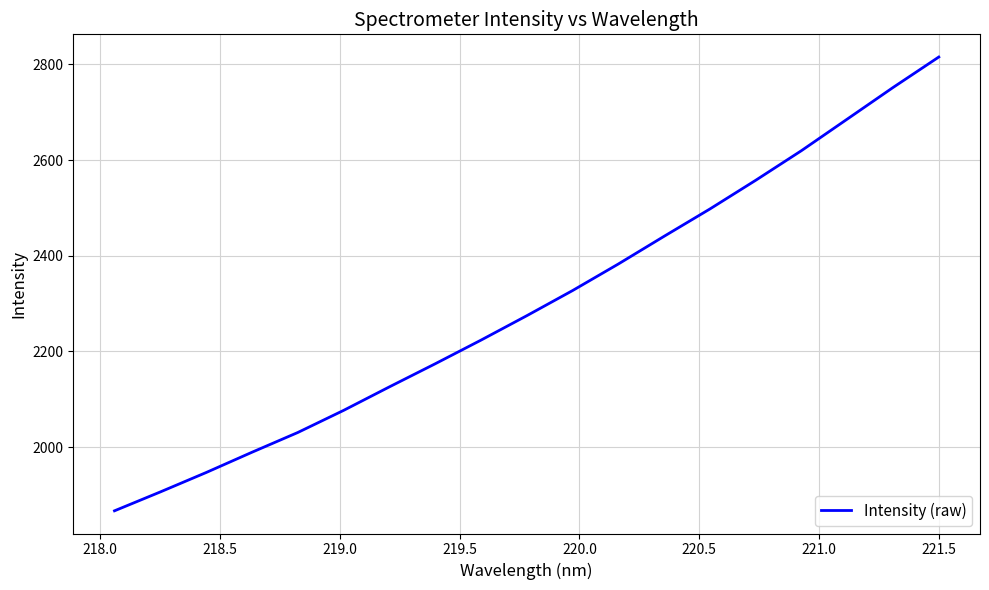

What is the sum of all values?

43692.2